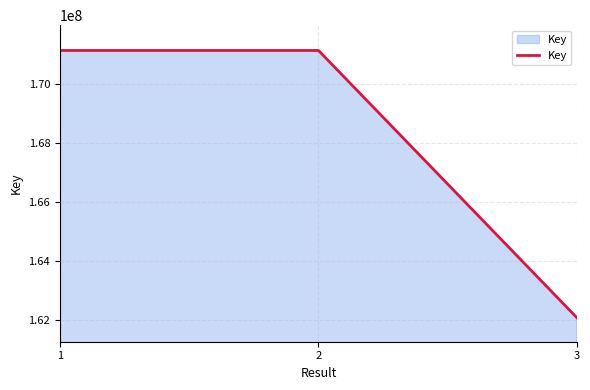

Approximately how many times larger is the value at 3 compared to 1?

0.9